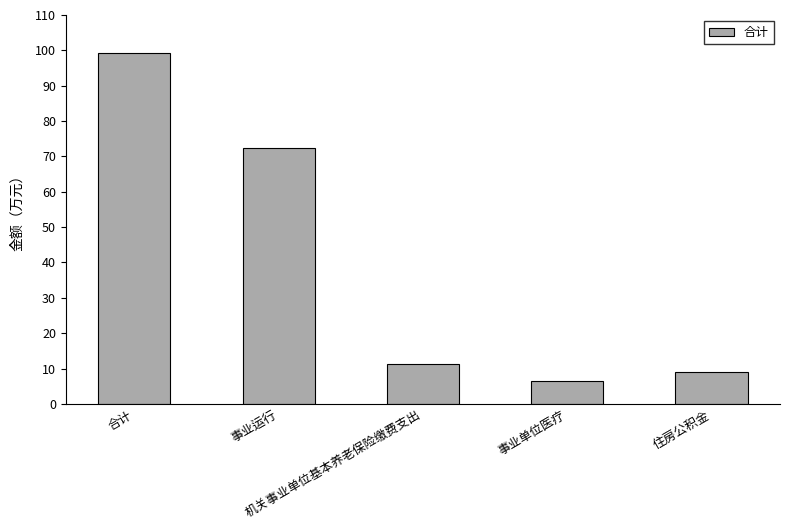

Rank the categories by value from lowest to highest.

事业单位医疗, 住房公积金, 机关事业单位基本养老保险缴费支出, 事业运行, 合计